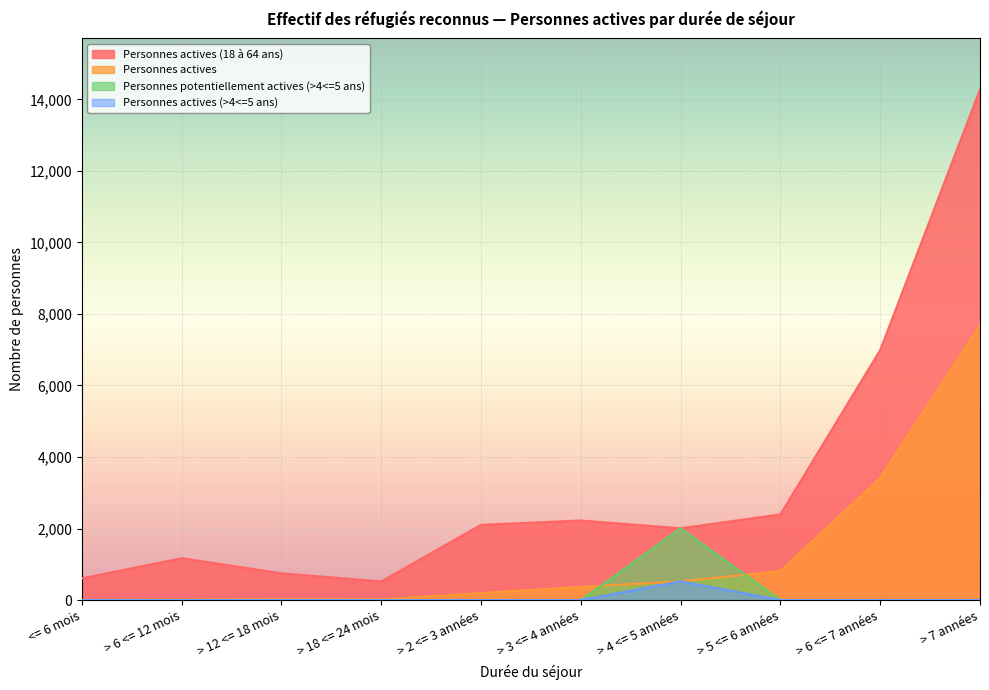

Where is the first local maximum for Personnes potentiellement actives (>4<=5 ans)?

> 4 <= 5 années